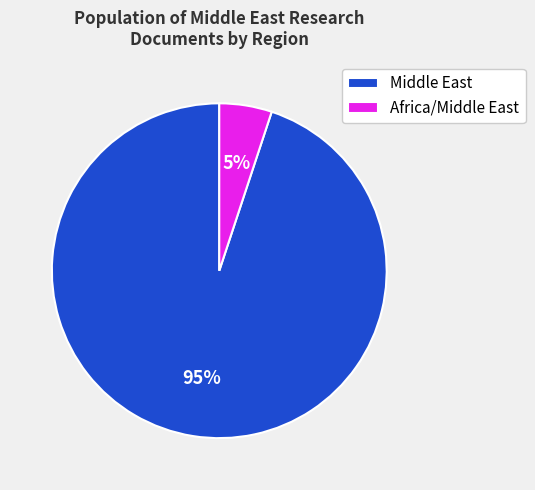

Between Africa/Middle East and Middle East, which is larger?

Middle East